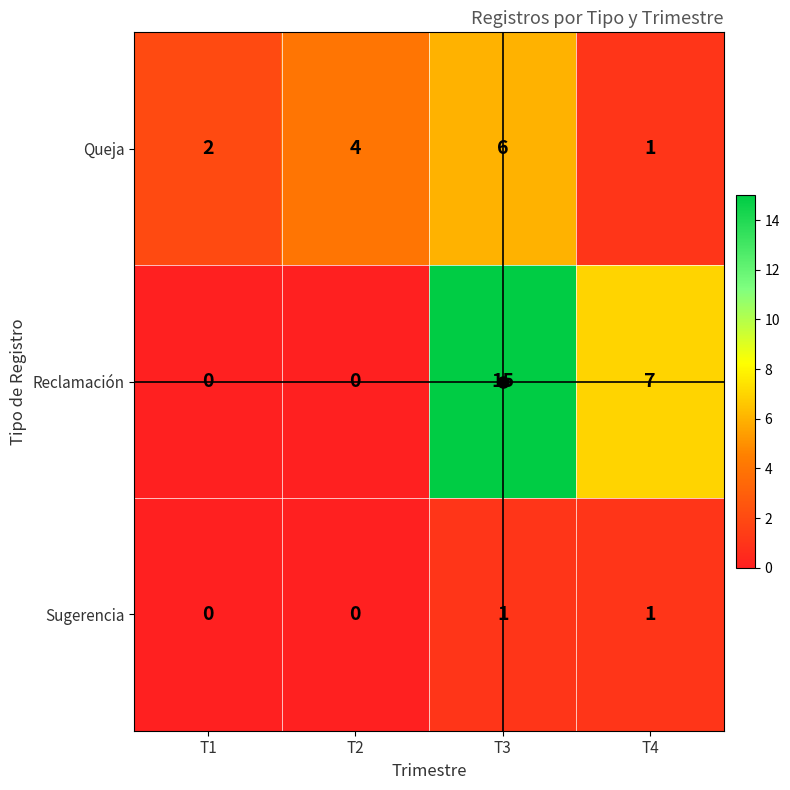

Which category has the highest value in the Reclamación series?

T3